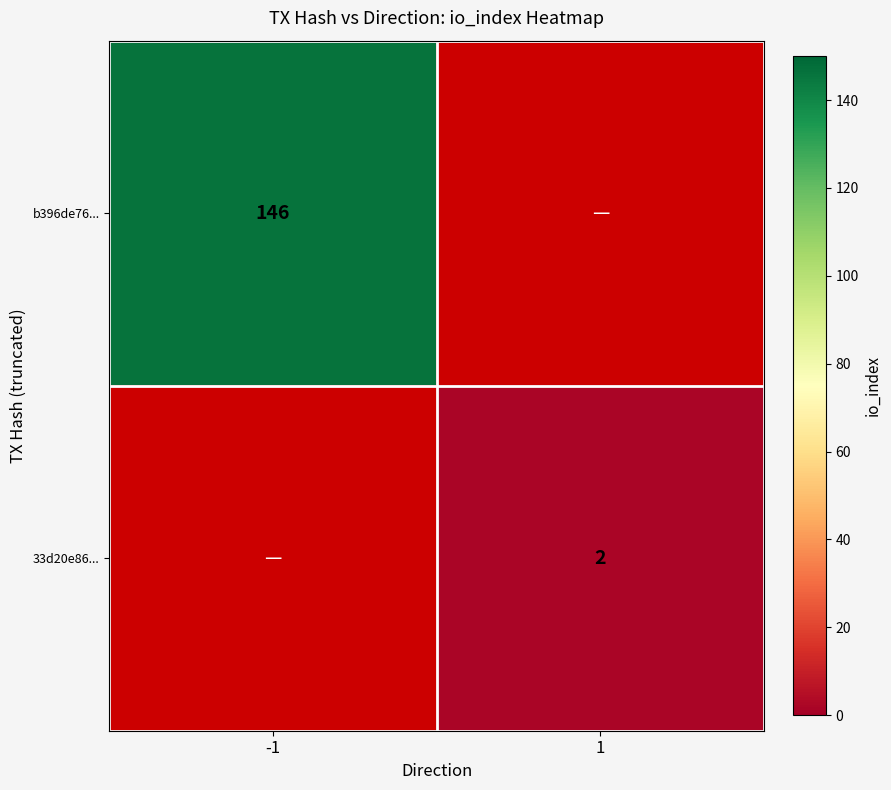

The b396de76... series shows 146 at -1. True or false?

True